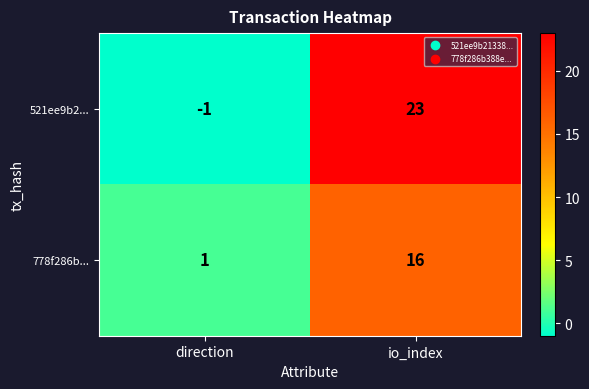

True or false: 778f286b... has a value of 0 at direction.

False